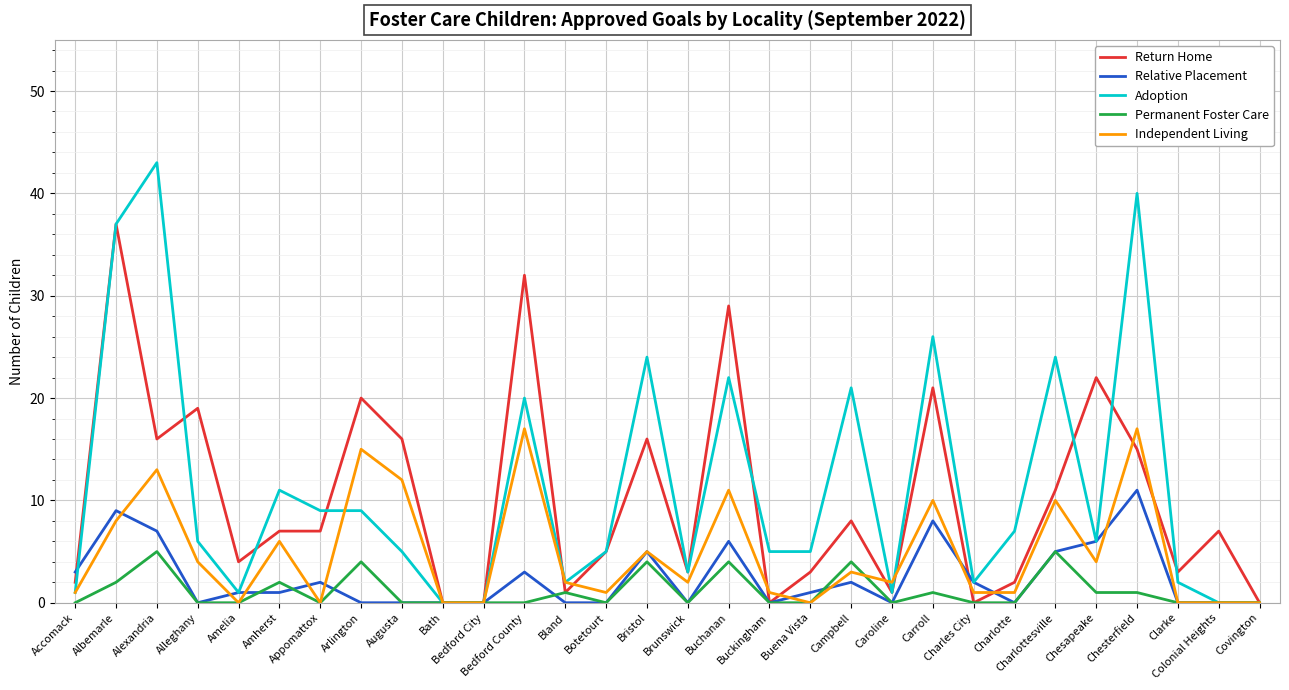

List the series in order of their peak value, highest first.

Adoption, Return Home, Independent Living, Relative Placement, Permanent Foster Care